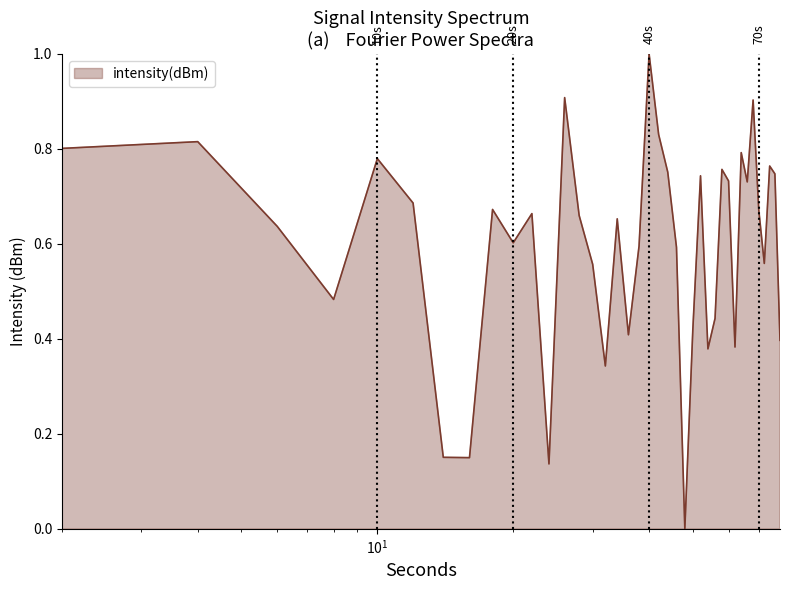

What is the maximum value shown in the chart?

1.0